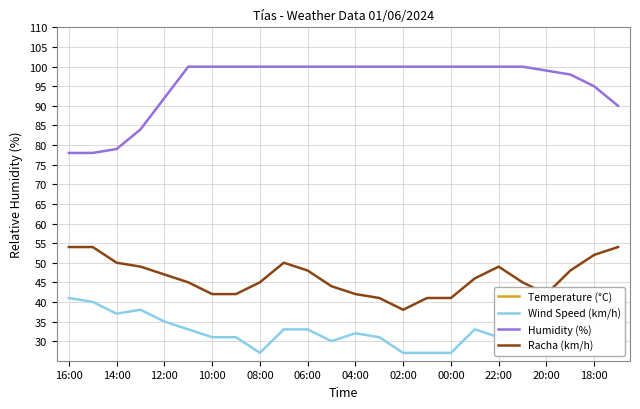

True or false: Racha (km/h) and Humidity (%) intersect in this chart.

False